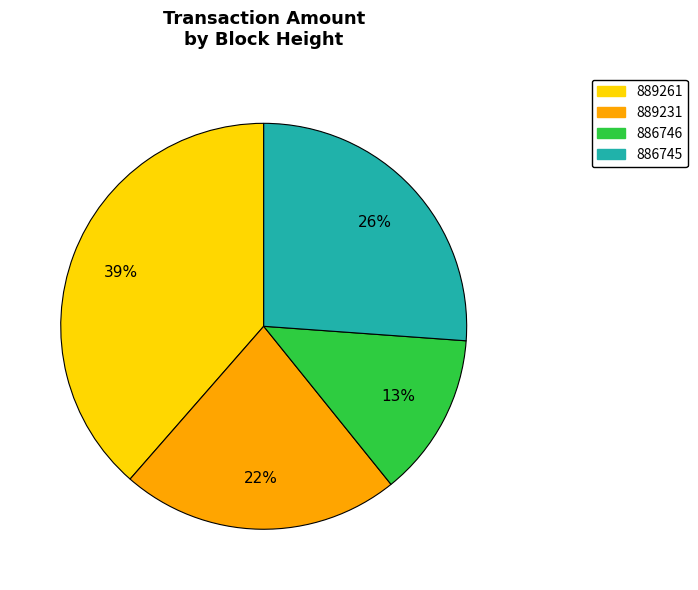

Which category has the biggest portion of the pie?

889261